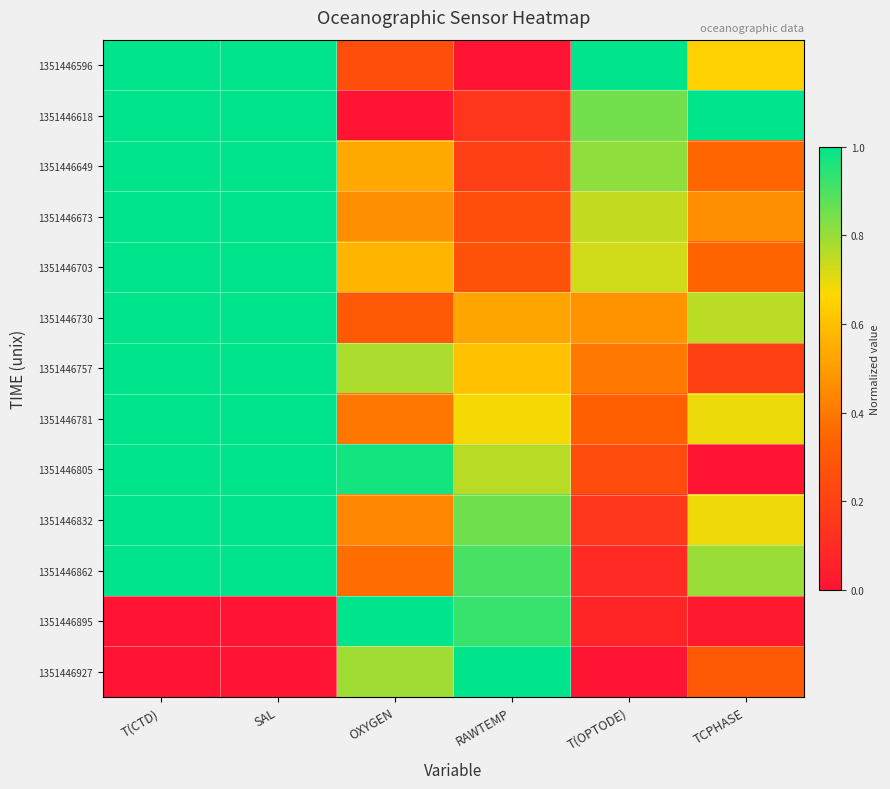

Rank the series by their maximum value, from highest to lowest.

1351446596, 1351446618, 1351446895, 1351446927, 1351446673, 1351446649, 1351446781, 1351446703, 1351446805, 1351446730, 1351446862, 1351446757, 1351446832